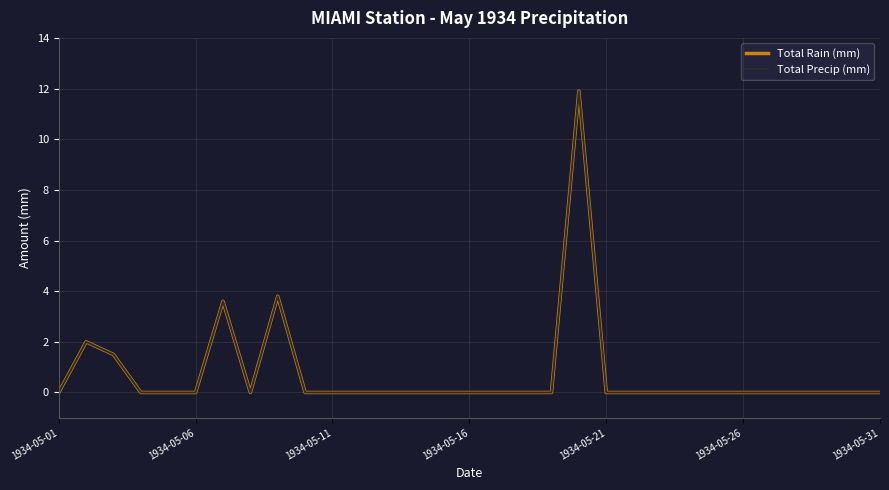

Which category has the lowest value in the Total Rain (mm) series?

1934-05-01